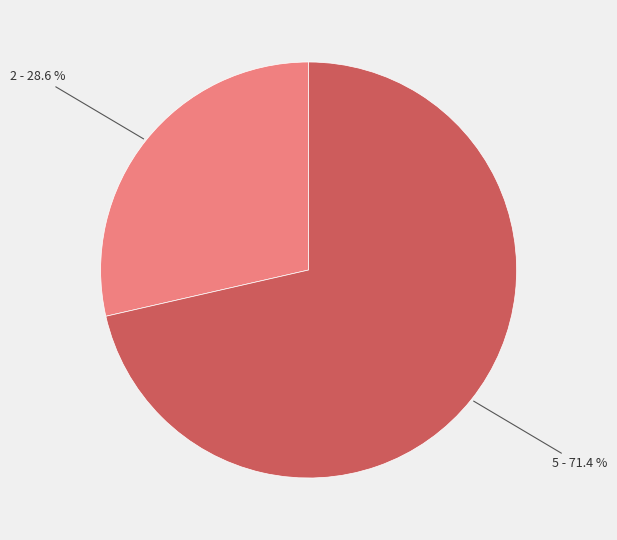

Is there a majority slice in this chart?

Yes